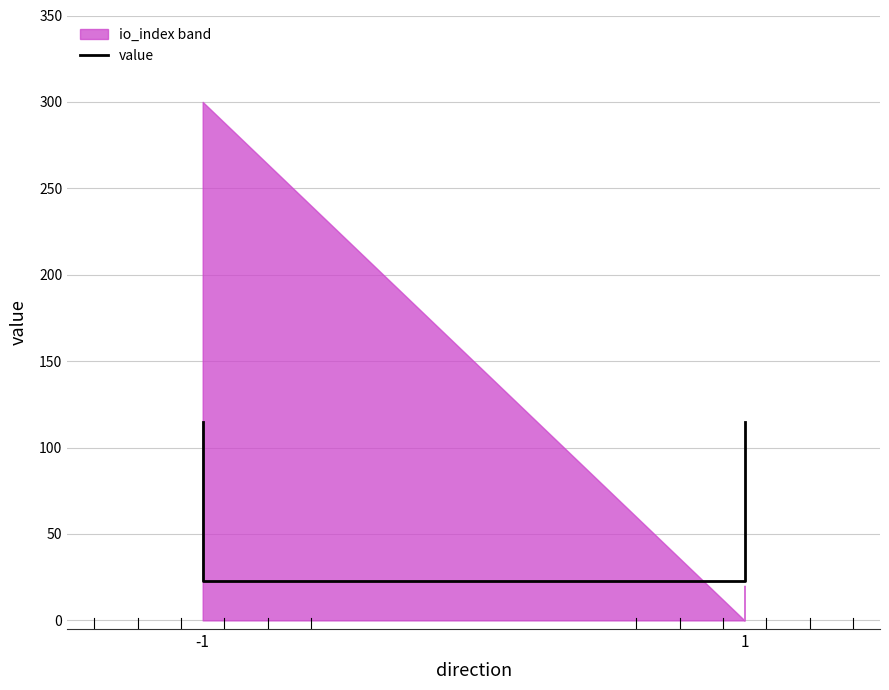

True or false: there are more than 0 points higher than both neighbors.

False